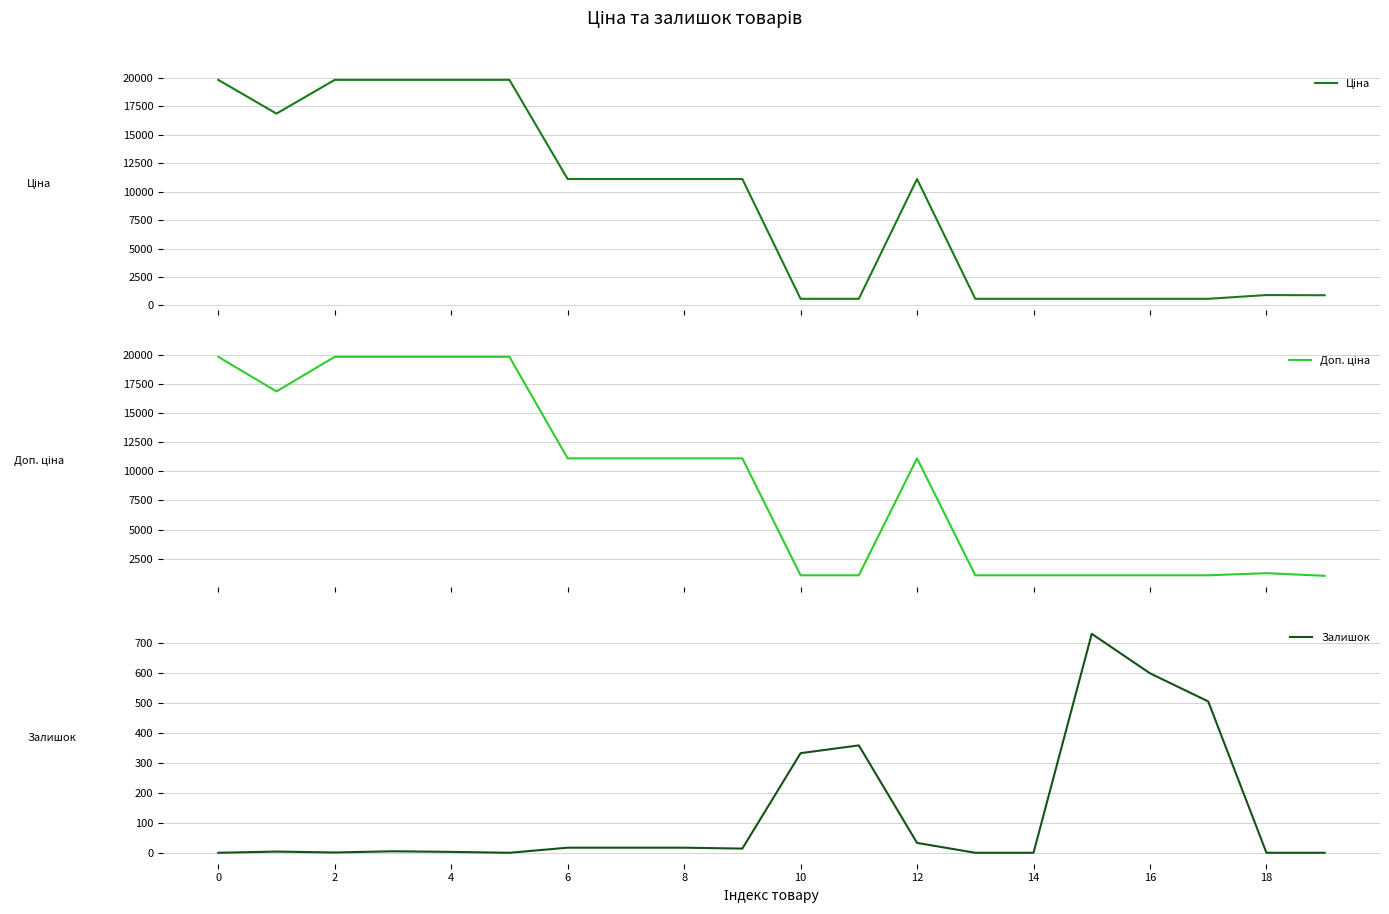

The value of Залишок at 14 is 0. True or false?

True